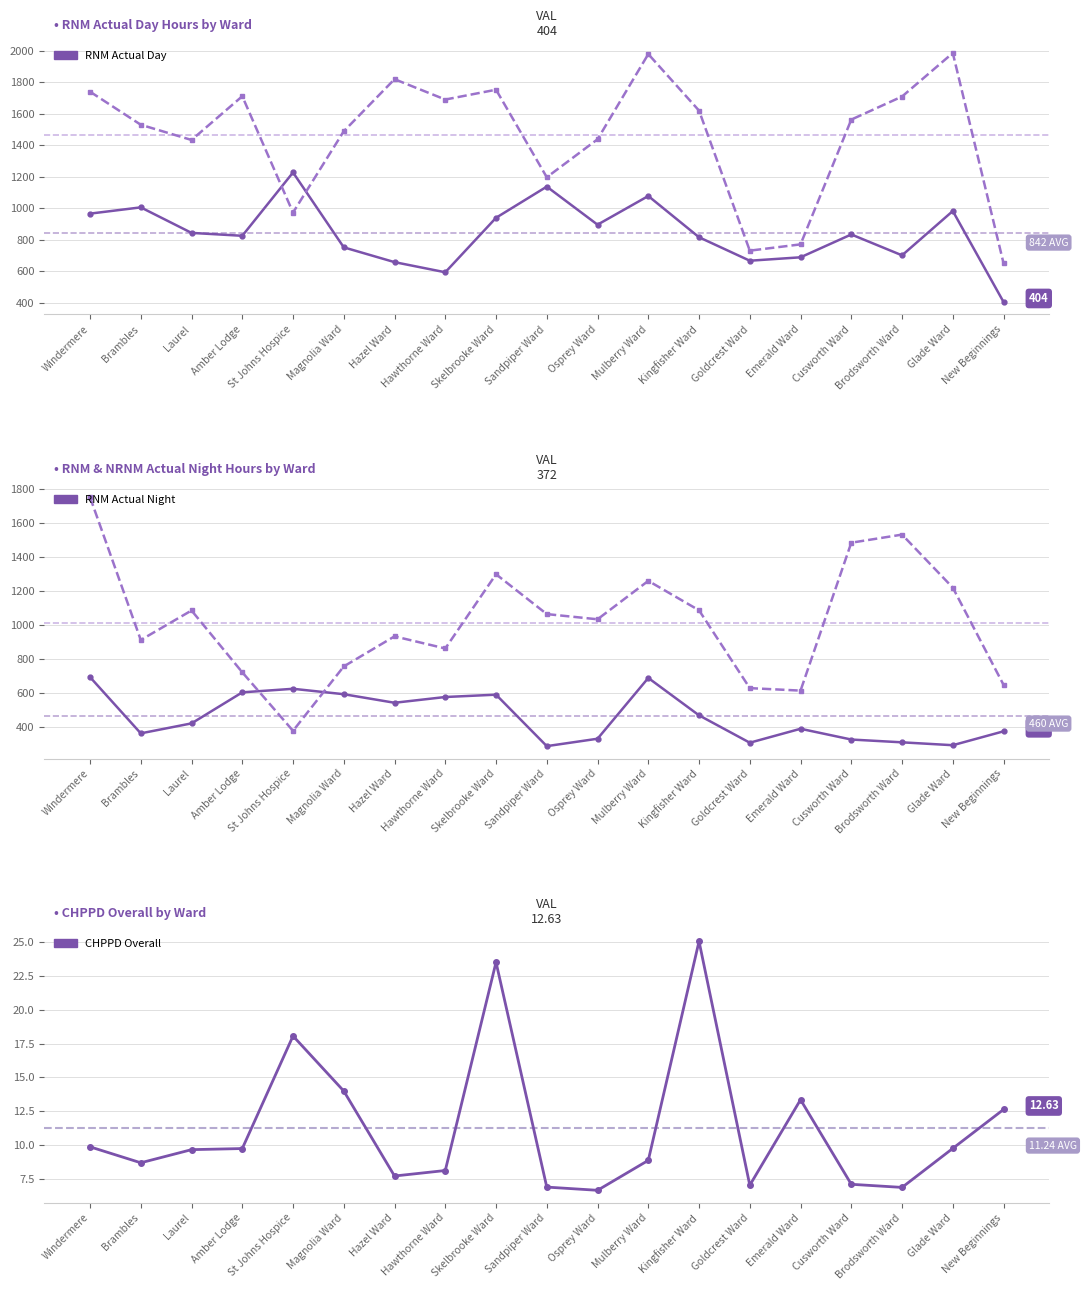

Reading left to right, list all the values displayed in this chart.

RNM Actual Day: 965.5	1005.3	843.0	824.5	1227.2	751.0	657.0	592.5	939.0	1137.2	895.2	1077.5	815.2	666.0	687.8	833.0	700.2	982.0	403.7
NRNM Actual Day: 1741.0	1530.8	1433.9	1712.0	972.2	1489.3	1820.5	1691.0	1753.5	1196.8	1438.2	1980.0	1620.6	730.0	770.0	1563.5	1710.2	1987.0	649.7
RNM Actual Night: 692.0	360.0	418.8	602.0	623.0	591.0	540.5	574.5	588.2	284.5	328.2	687.0	466.3	304.8	387.0	323.5	307.0	290.0	372.0
NRNM Actual Night: 1754.0	911.0	1085.2	720.2	375.0	755.0	932.5	861.0	1299.0	1063.9	1033.2	1260.0	1086.2	626.9	612.2	1485.2	1533.0	1220.0	646.3
CHPPD Overall: 9.9	8.7	9.7	9.7	18.1	14.0	7.7	8.1	23.5	6.9	6.7	8.9	25.1	7.0	13.4	7.1	6.9	9.8	12.6